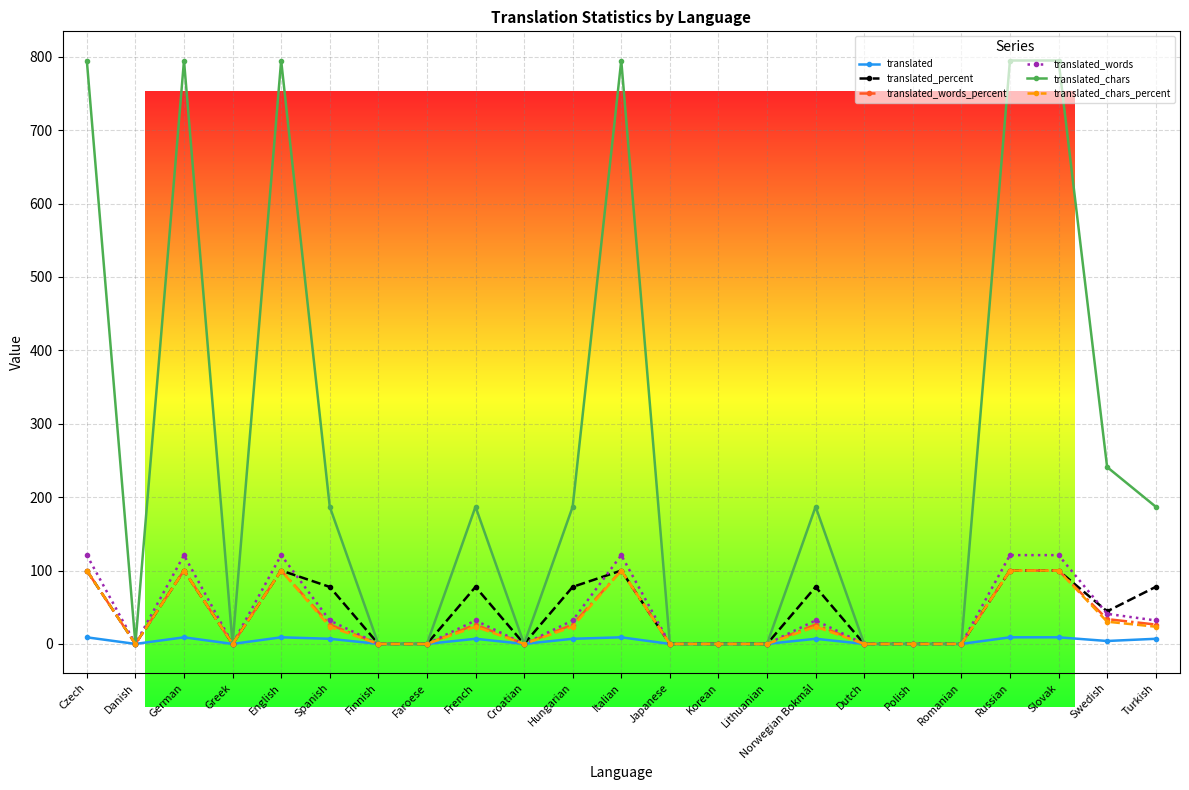

Which series has the largest range (max minus min)?

translated_chars